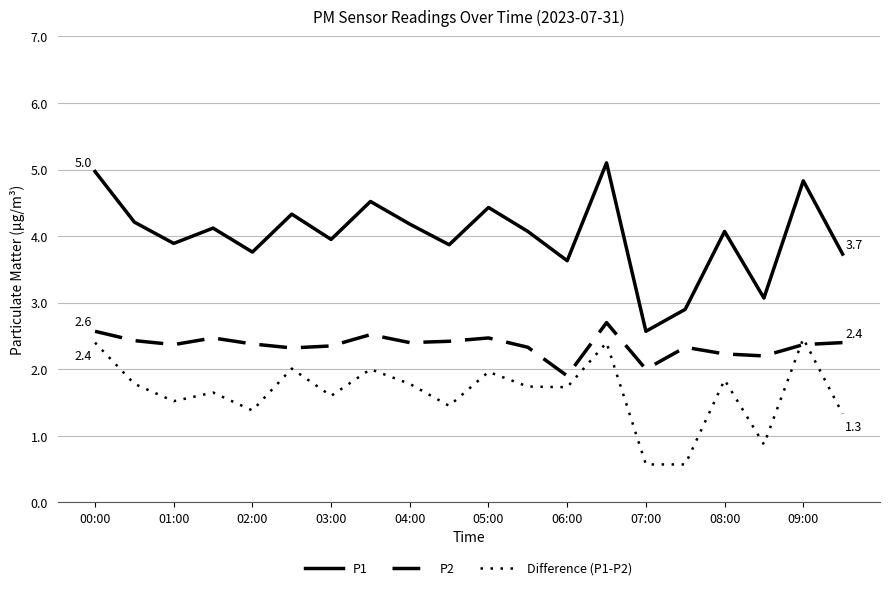

What is the maximum value shown in the chart?

5.1